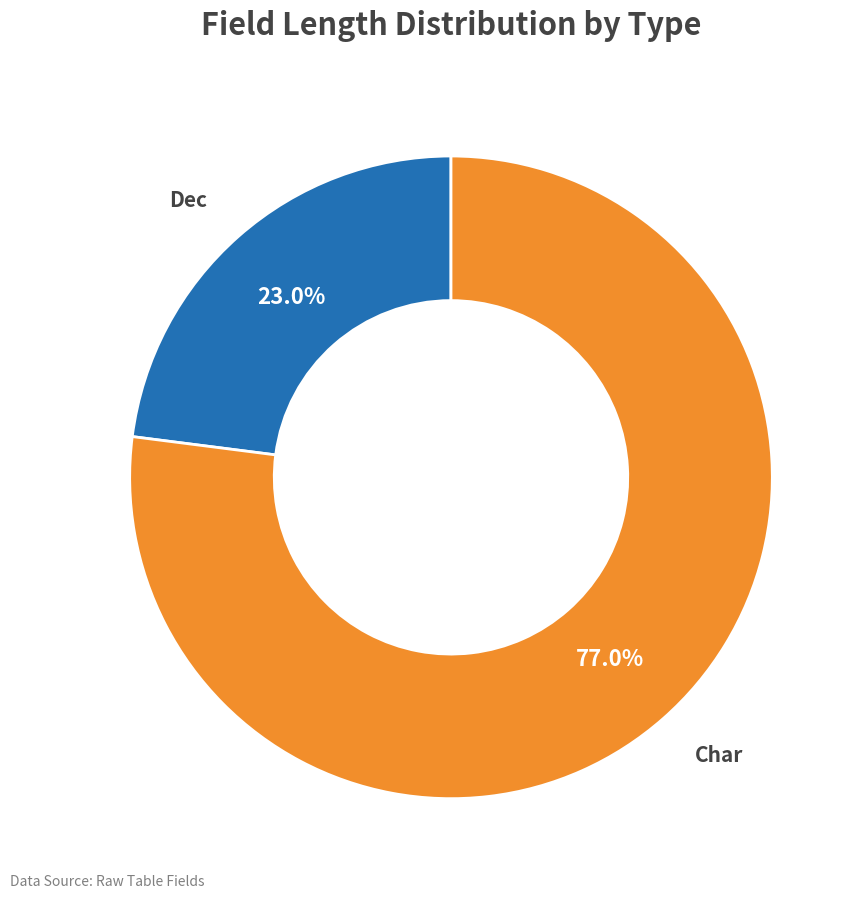

How many slices are in this pie chart?

2